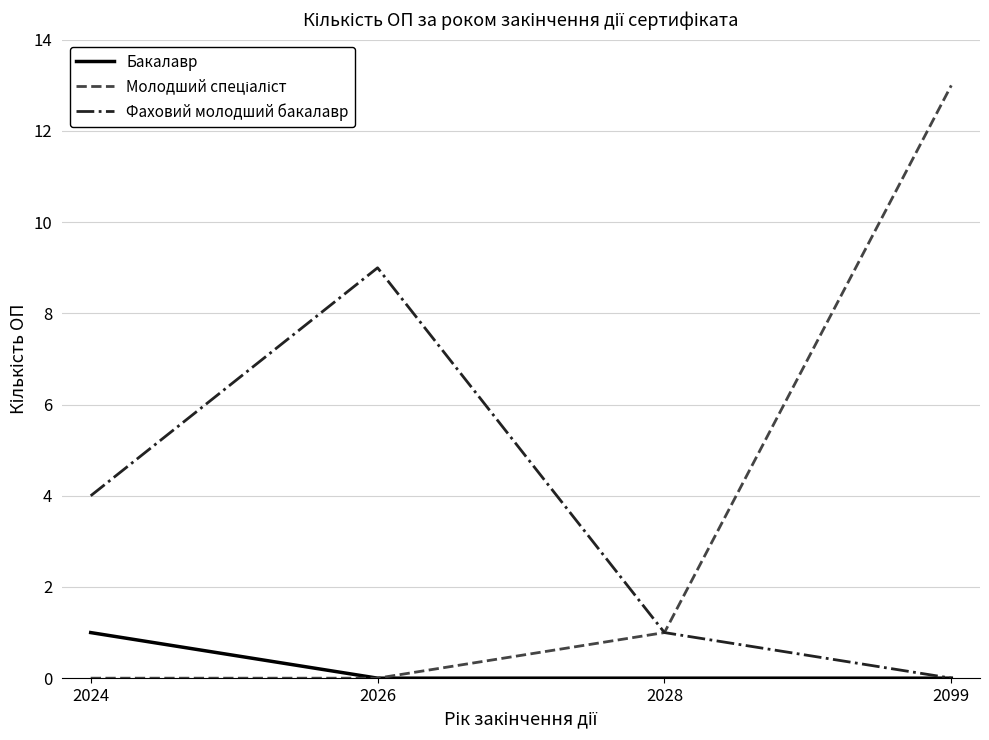

Which series changed the most between 2024 and 2026?

Фаховий молодший бакалавр